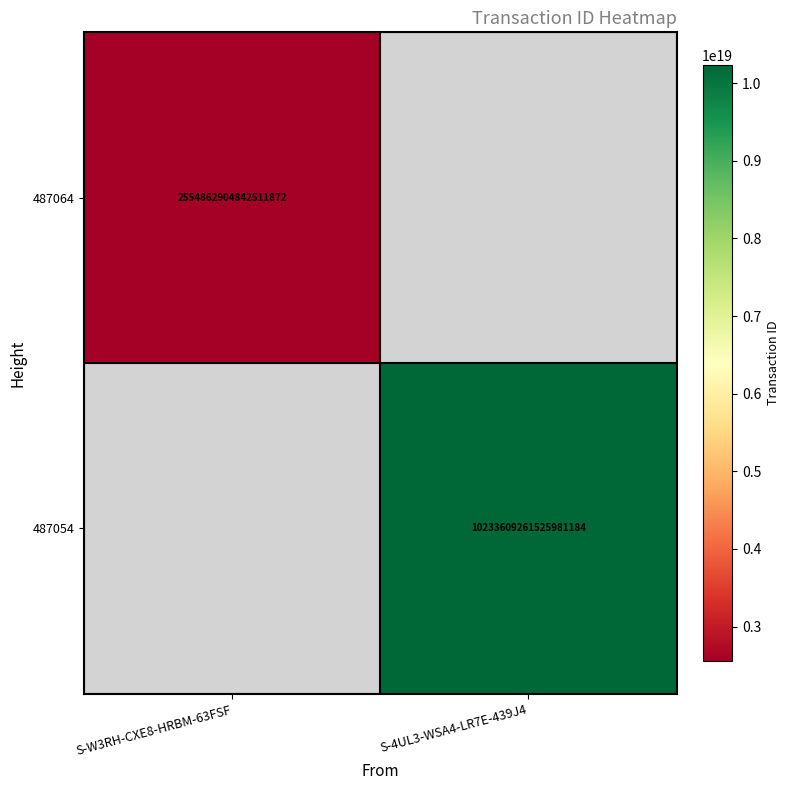

Is it true that 487064 equals 3390739440597611008 at S-W3RH-CXE8-HRBM-63FSF?

False